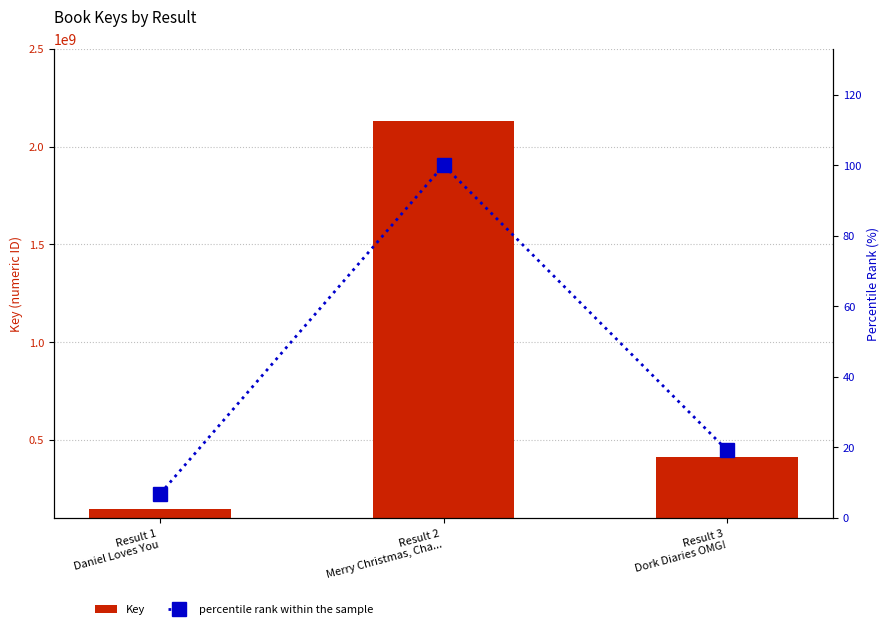

The value of Key at Result 2
Merry Christmas, Cha... is 2128867438.0. True or false?

True